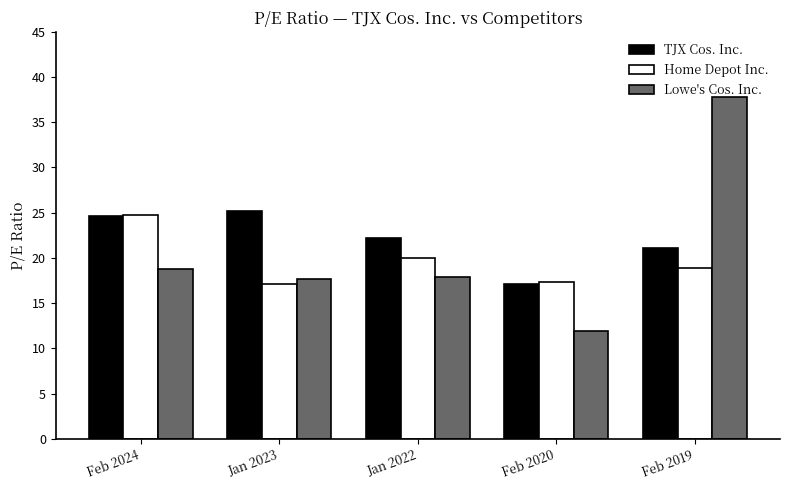

What is the difference between the highest and lowest values at Feb 2019?

18.9